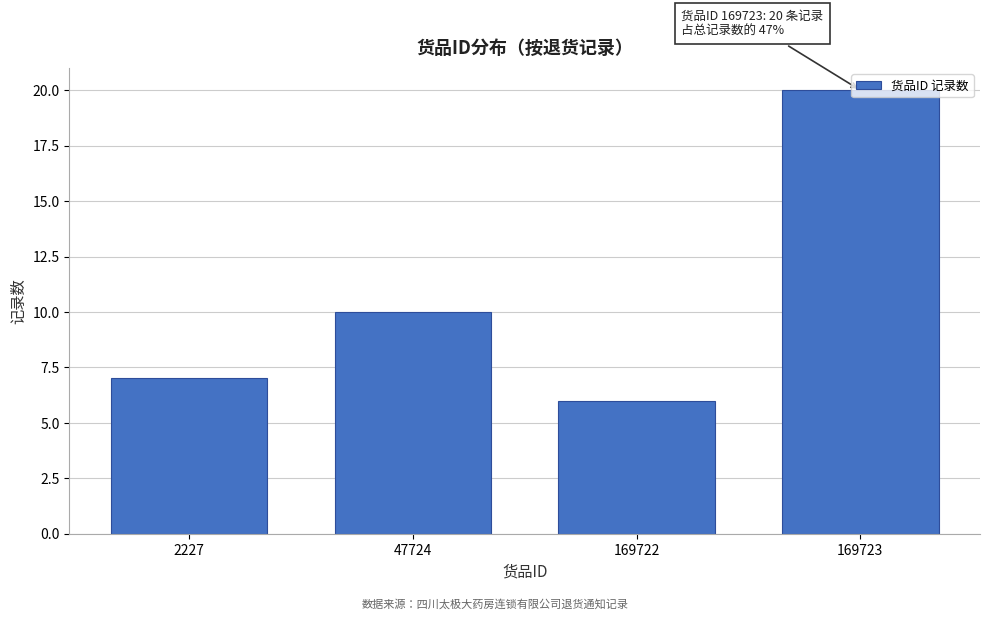

What is the ratio of the value at 169722 to the value at 47724?

0.6